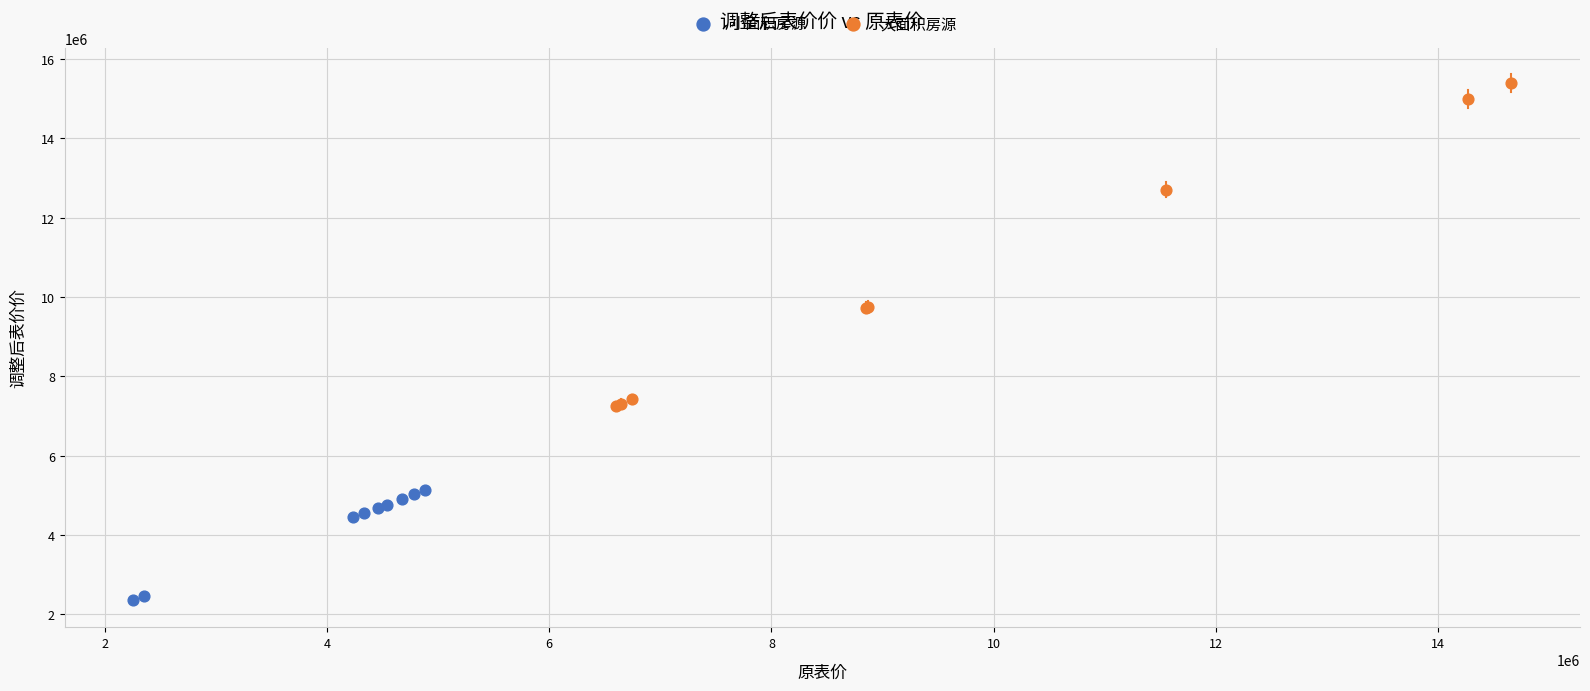

Which series has the widest spread of Y values?

大面积房源